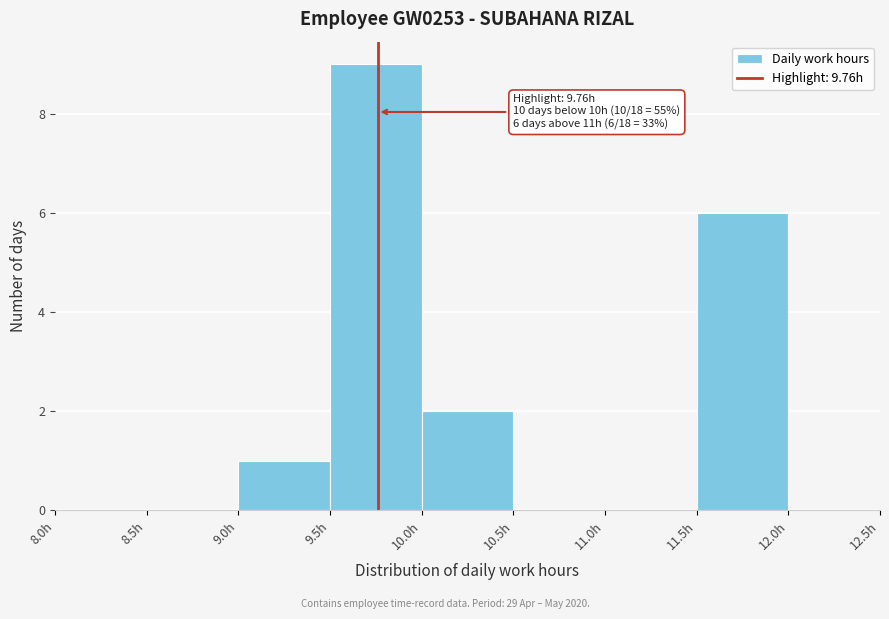

Over which range of the x-axis is the bar tallest?

9.5 to 10.0